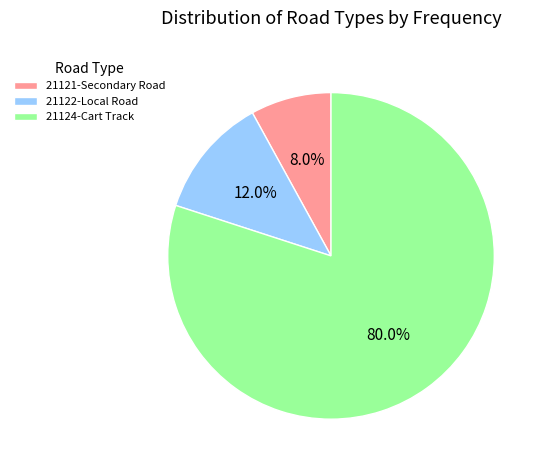

What is the smallest slice in the pie chart?

21121-Secondary Road